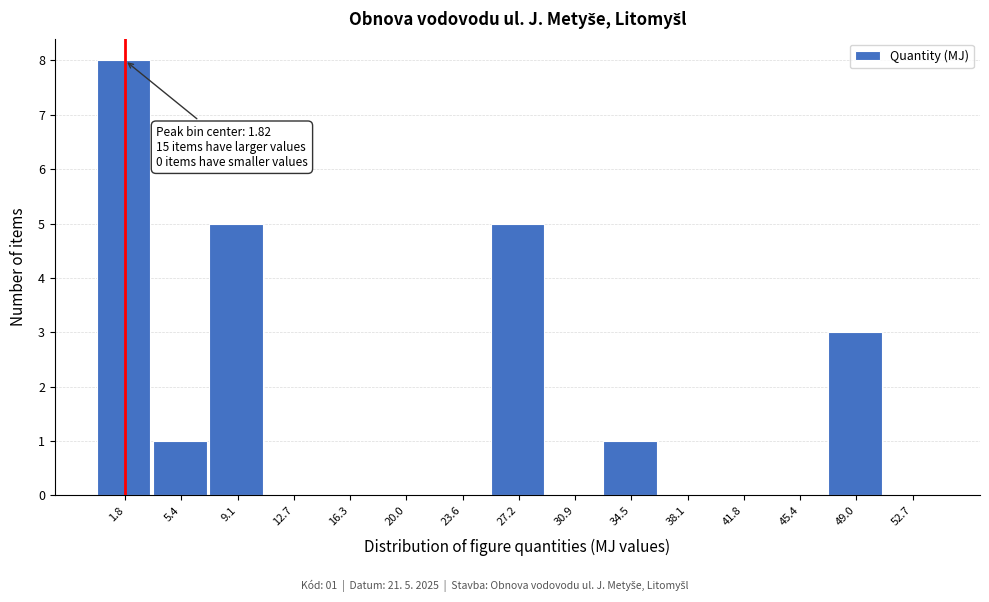

Over which range of the x-axis is the bar tallest?

0.0 to 3.5